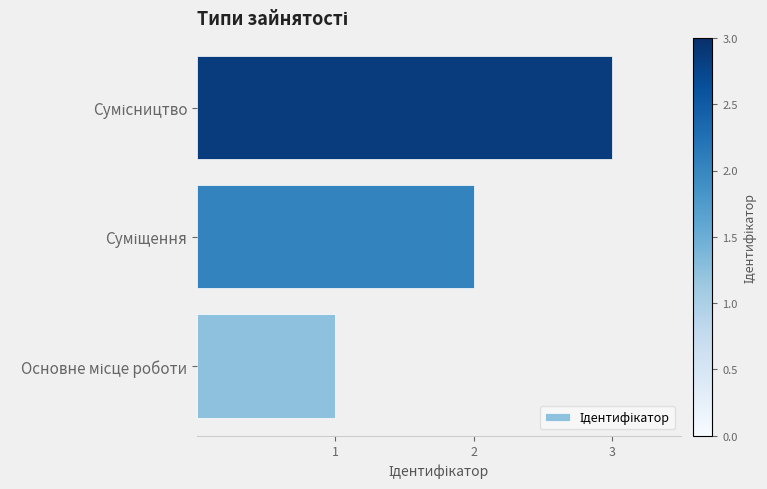

What is the greatest value displayed?

3